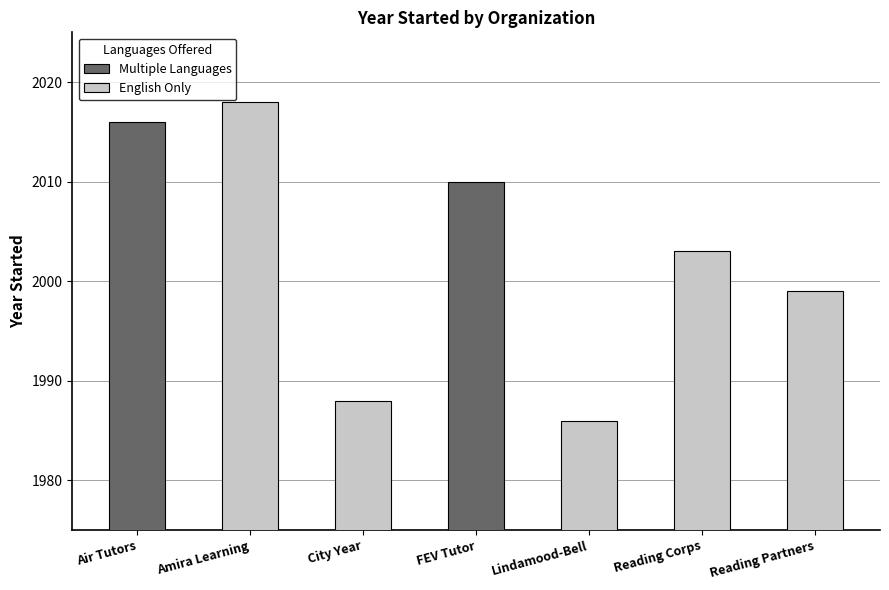

Rank the categories by value from lowest to highest.

Lindamood-Bell, City Year, Reading Partners, Reading Corps, FEV Tutor, Air Tutors, Amira Learning